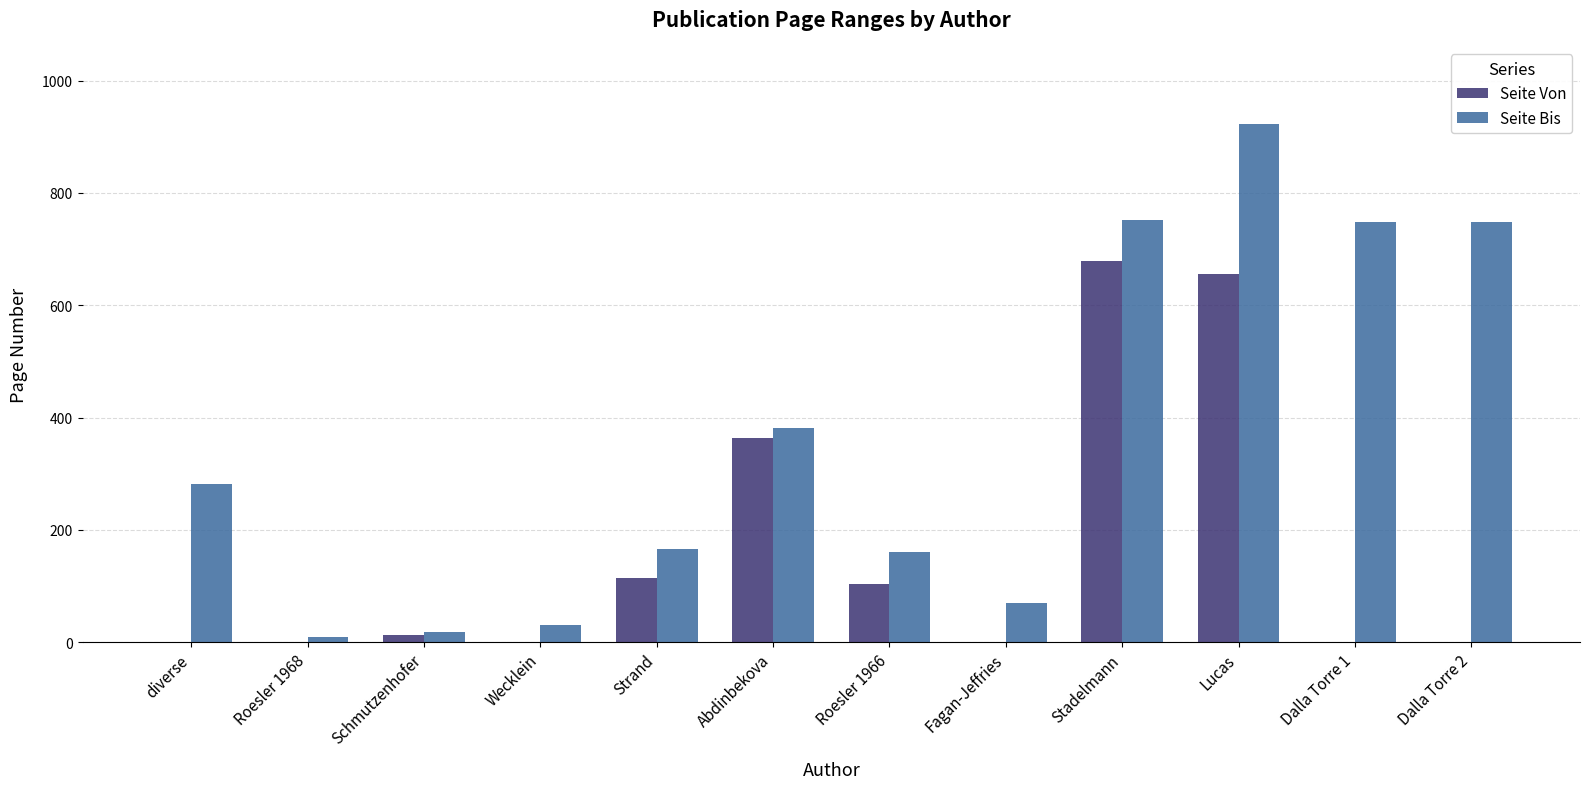

How many series are shown in this chart?

2